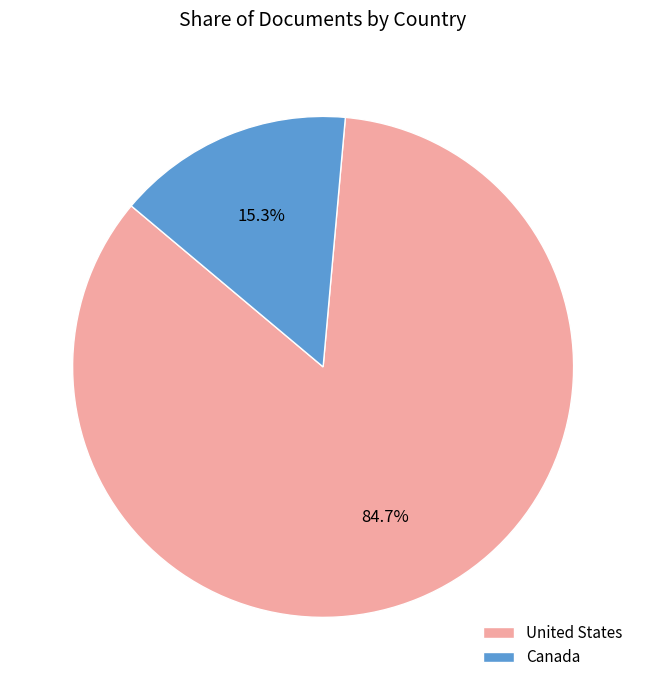

What percentage is the United States slice, to the nearest percent?

85%